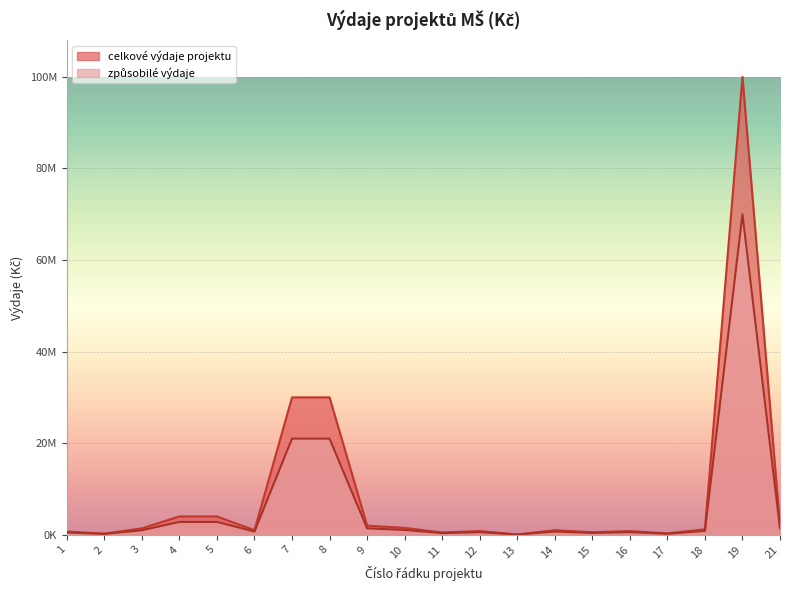

What is the difference between the highest and lowest values at 12?

240000